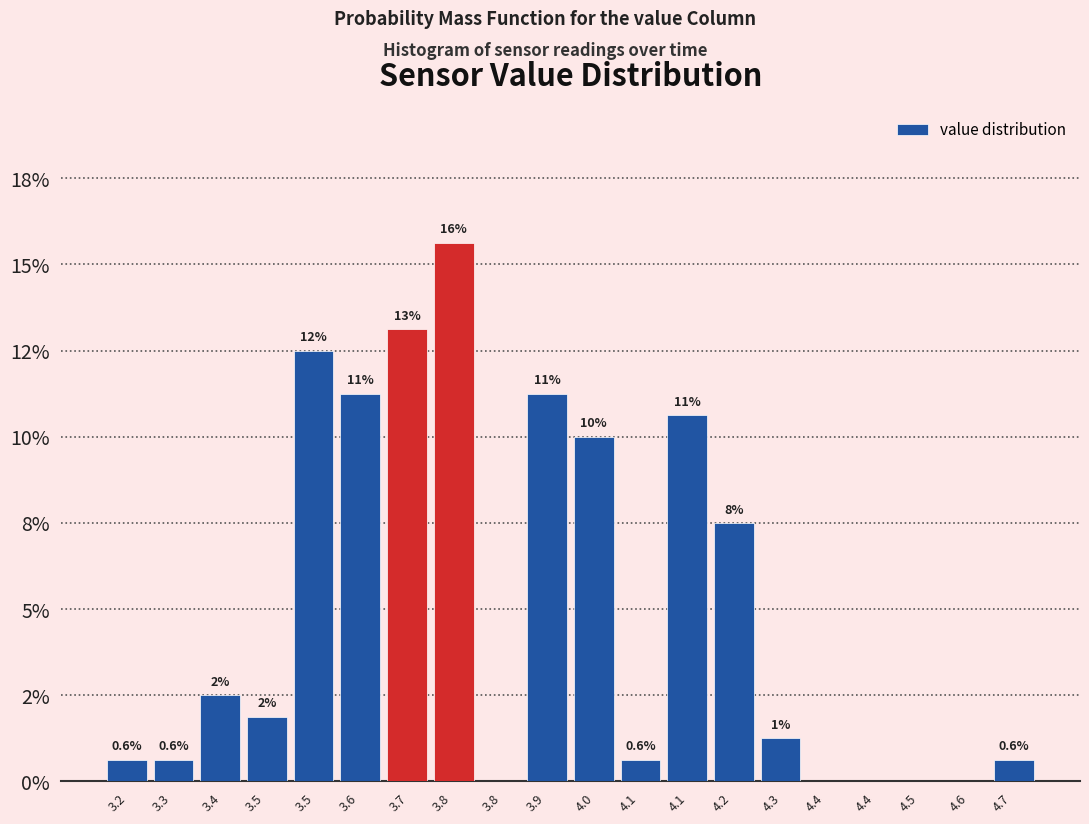

Are the bars horizontal?

No